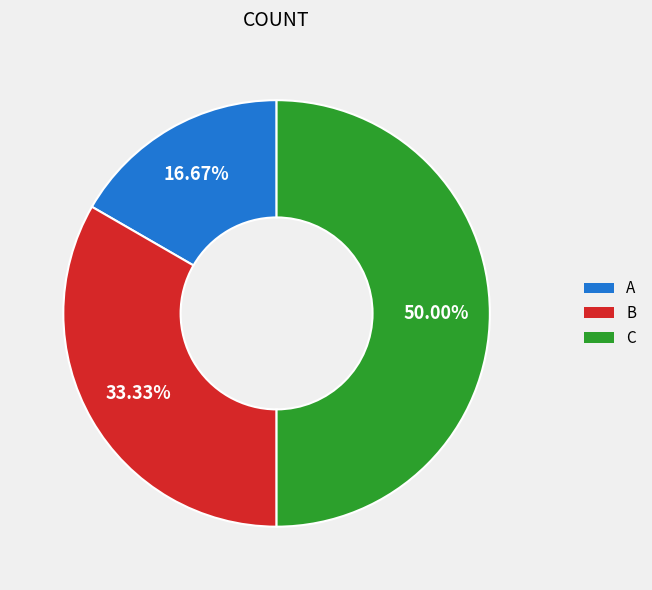

How many segments does this pie chart have?

3